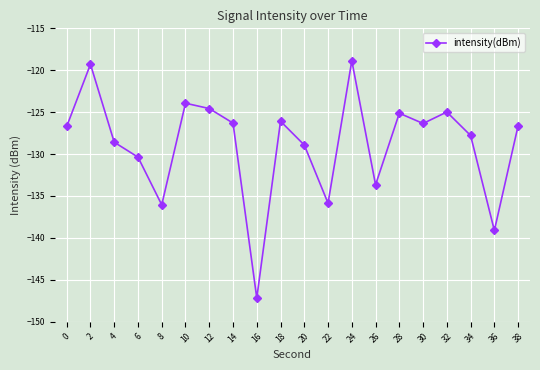

What is the value of the 1st point from the left?

-126.7